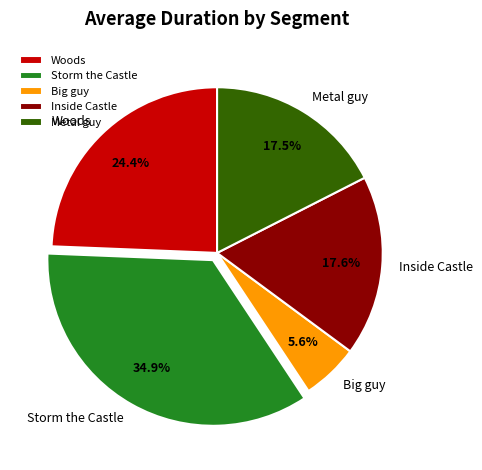

Count the number of slices in the pie.

5